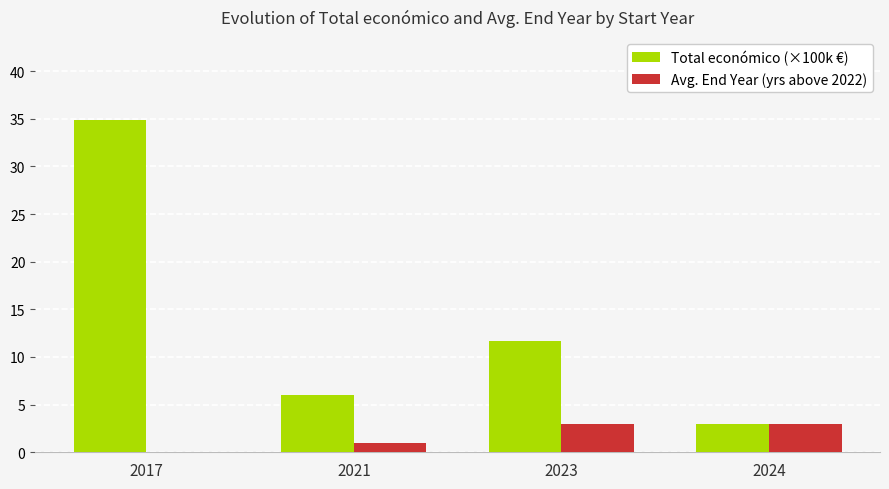

Reading left to right, transcribe all the data shown in this chart.

Total económico (×100k €): 34.9	6.0	11.7	2.9
Avg. End Year (yrs above 2022): 0.0	1.0	3.0	3.0